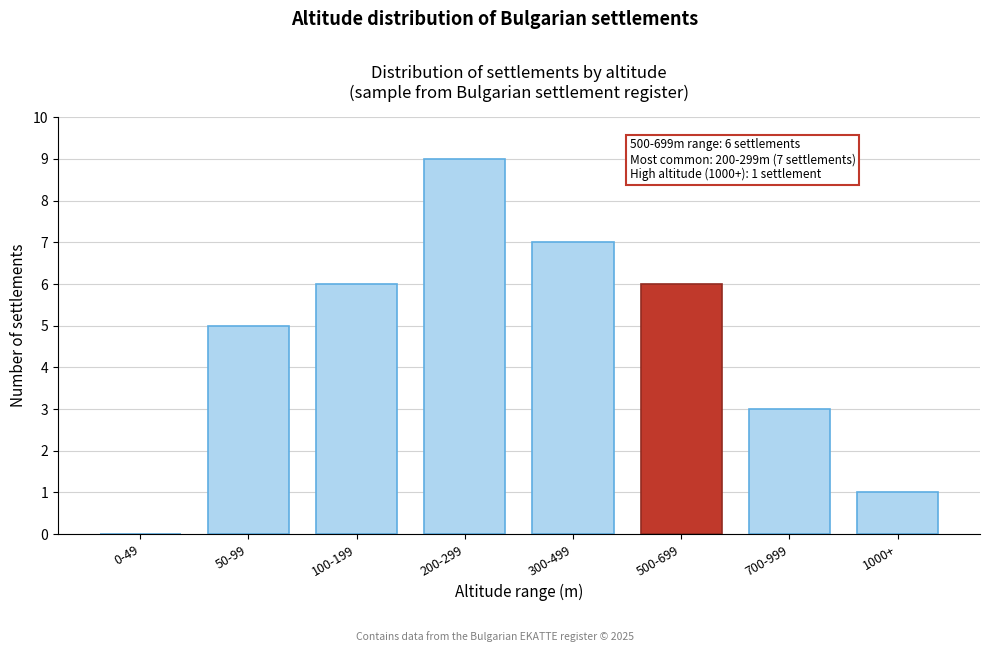

Reading left to right, list all the values displayed in this chart.

0-49=0	50-99=5	100-199=6	200-299=9	300-499=7	500-699=6	700-999=3	1000+=1